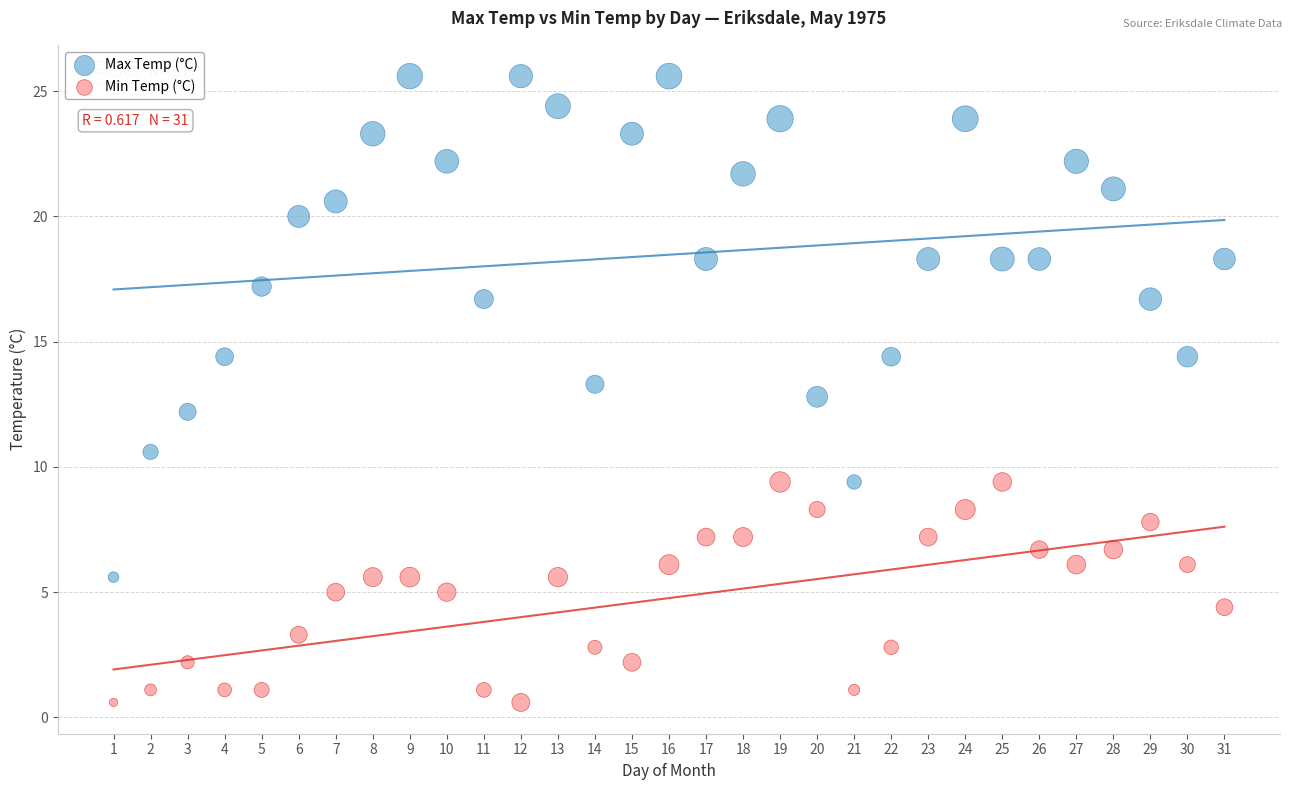

Across all data points, what is the range of X values (max minus min)?

30.0